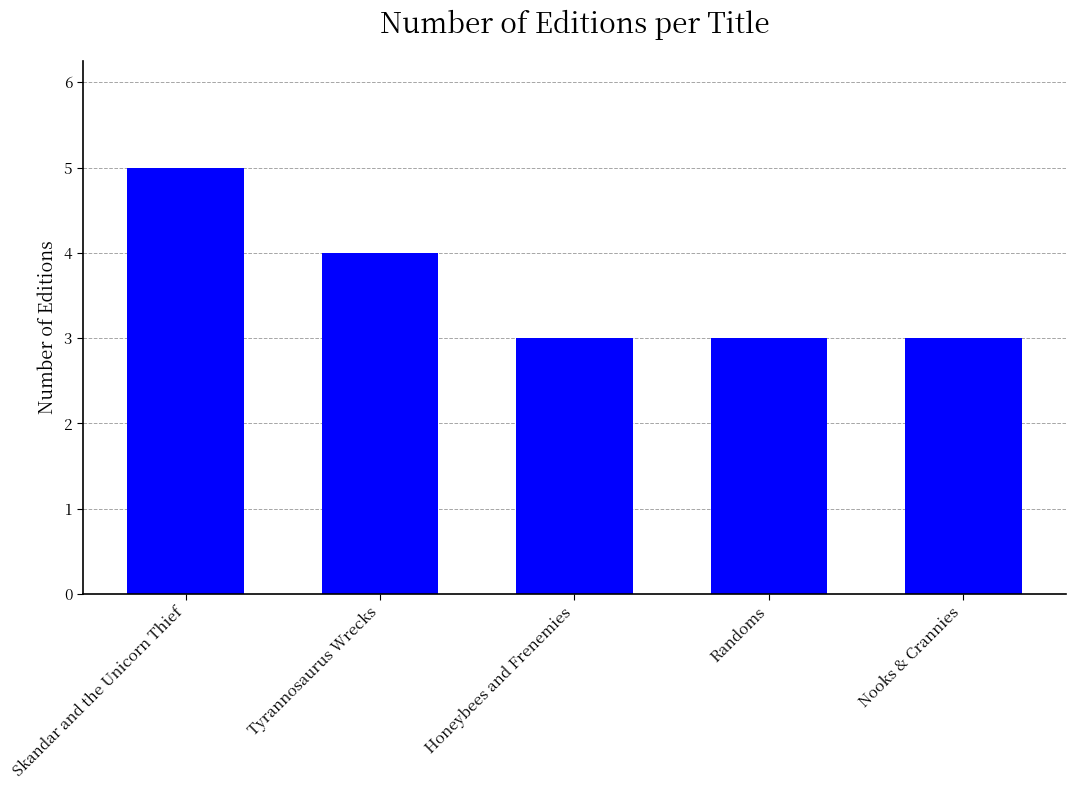

How many distinct data groups are displayed?

1